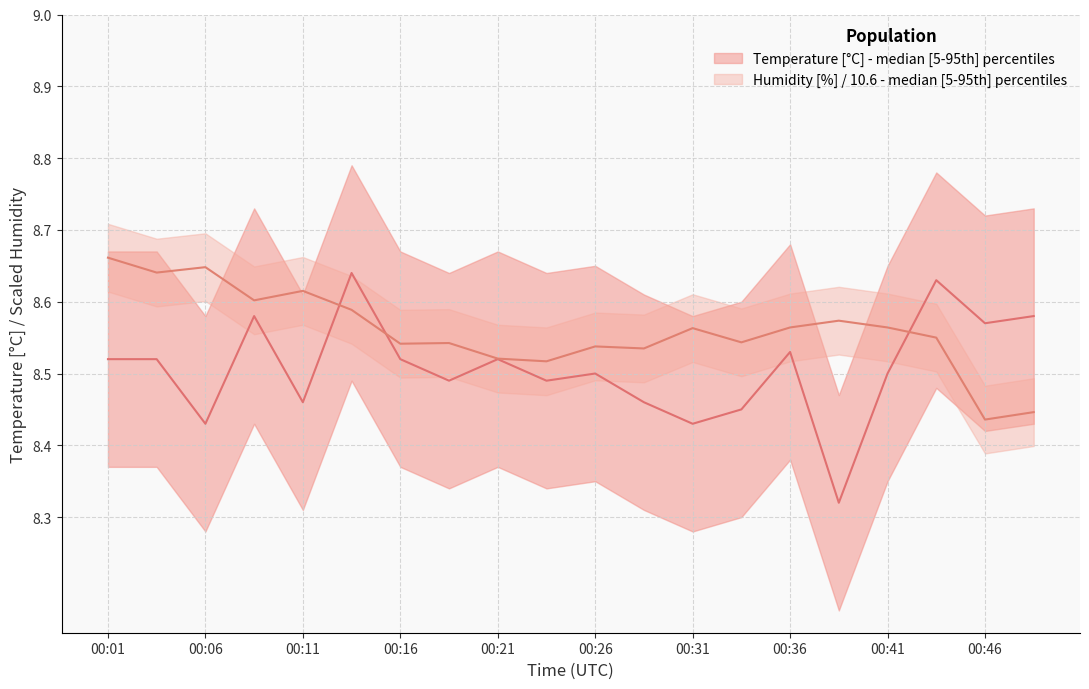

What is the value of the temperature point at the 2nd from the left?

8.5